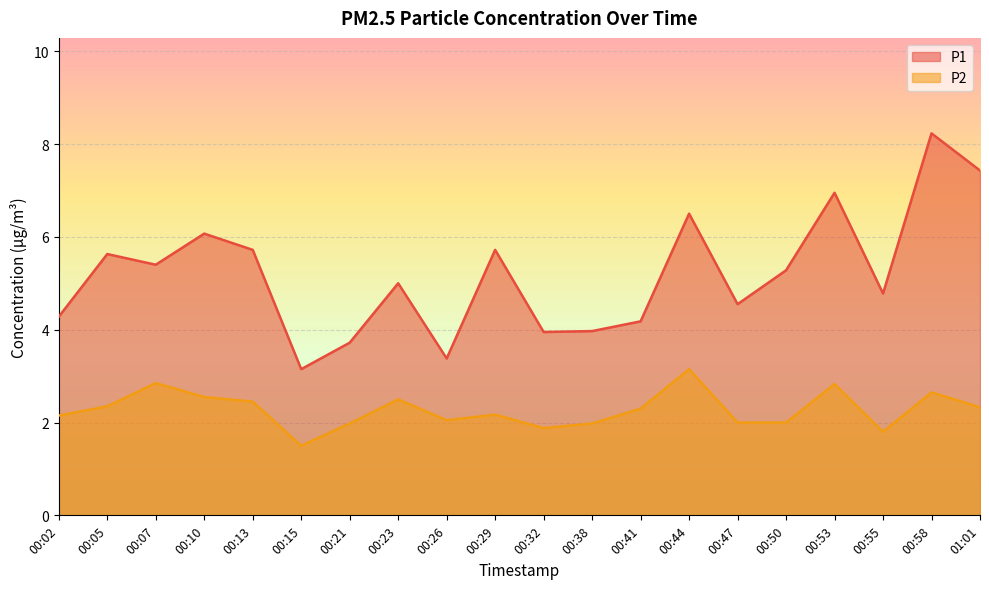

Reading left to right, list all the values displayed in this chart.

P1: 4.3	5.6	5.4	6.1	5.7	3.1	3.7	5.0	3.4	5.7	4.0	4.0	4.2	6.5	4.5	5.3	7.0	4.8	8.2	7.4
P2: 2.1	2.4	2.9	2.5	2.5	1.5	2.0	2.5	2.0	2.2	1.9	2.0	2.3	3.1	2.0	2.0	2.8	1.8	2.6	2.3